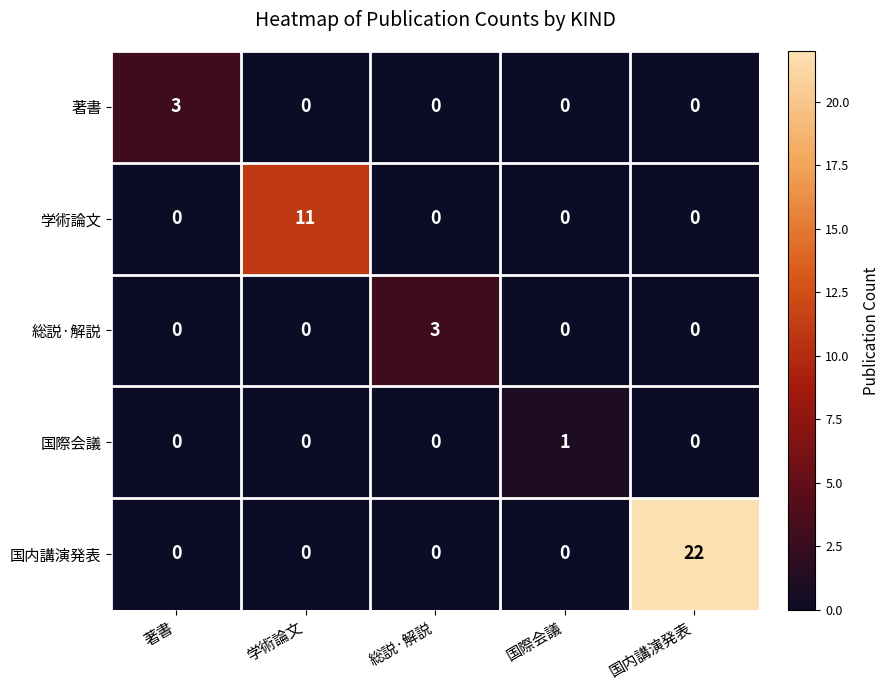

How many 国際会議 values are between 0 and 1?

5